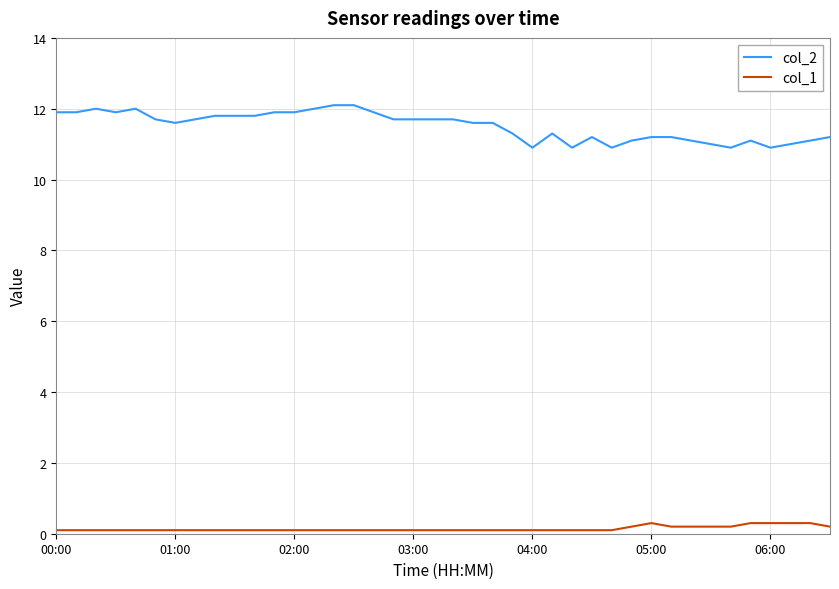

True or false: col_1 and col_2 intersect in this chart.

False